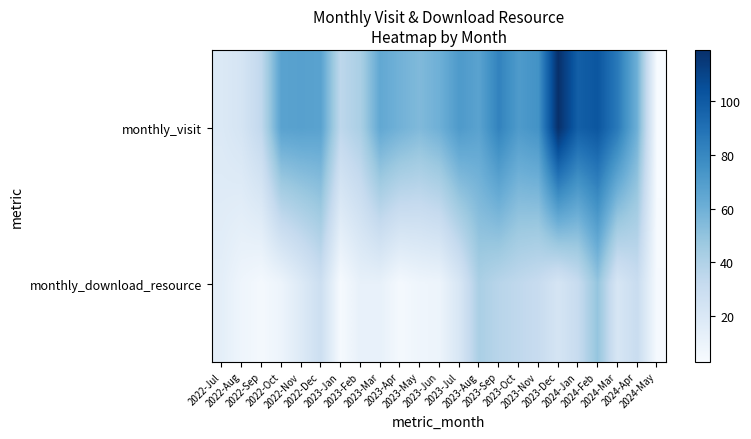

List the series in order of their overall mean, lowest first.

monthly_download_resource, monthly_visit